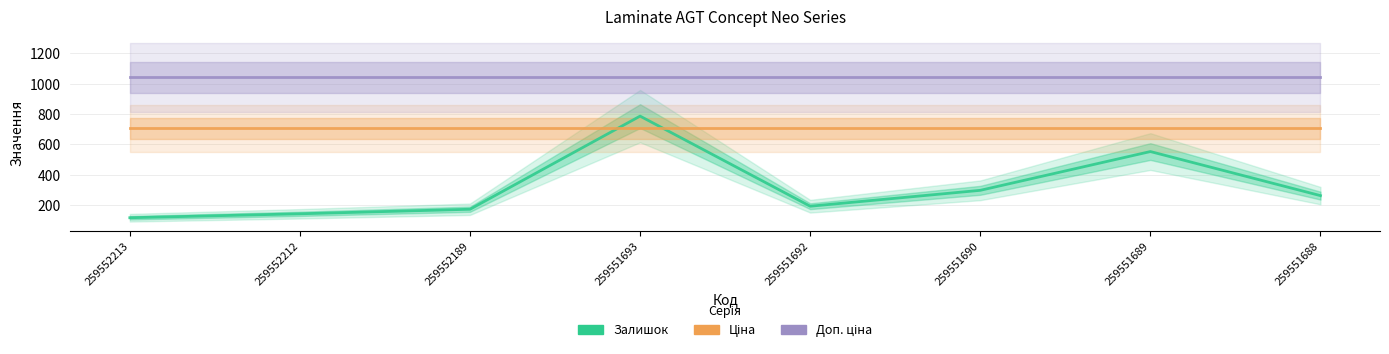

Which series has the largest total across all categories?

Доп. ціна